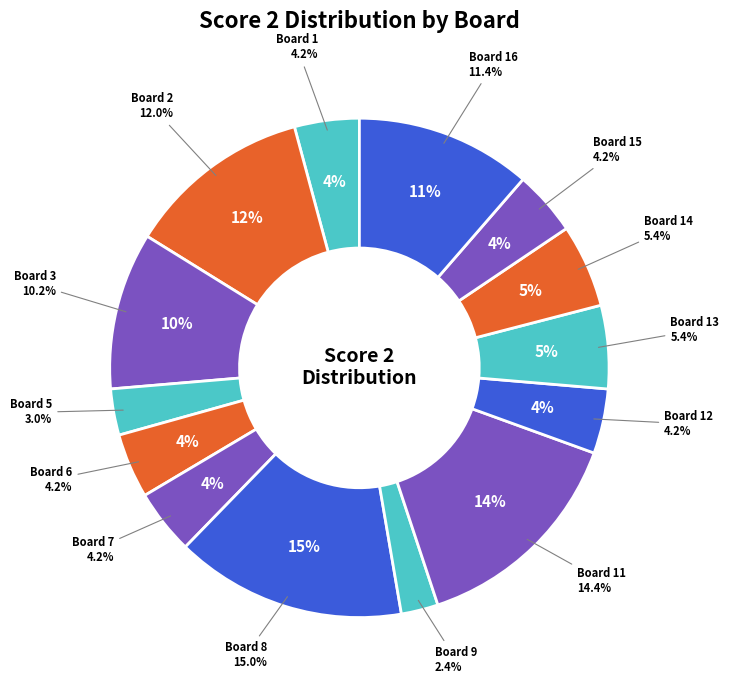

To the nearest percent, what percentage of the pie is Board 12?

4%